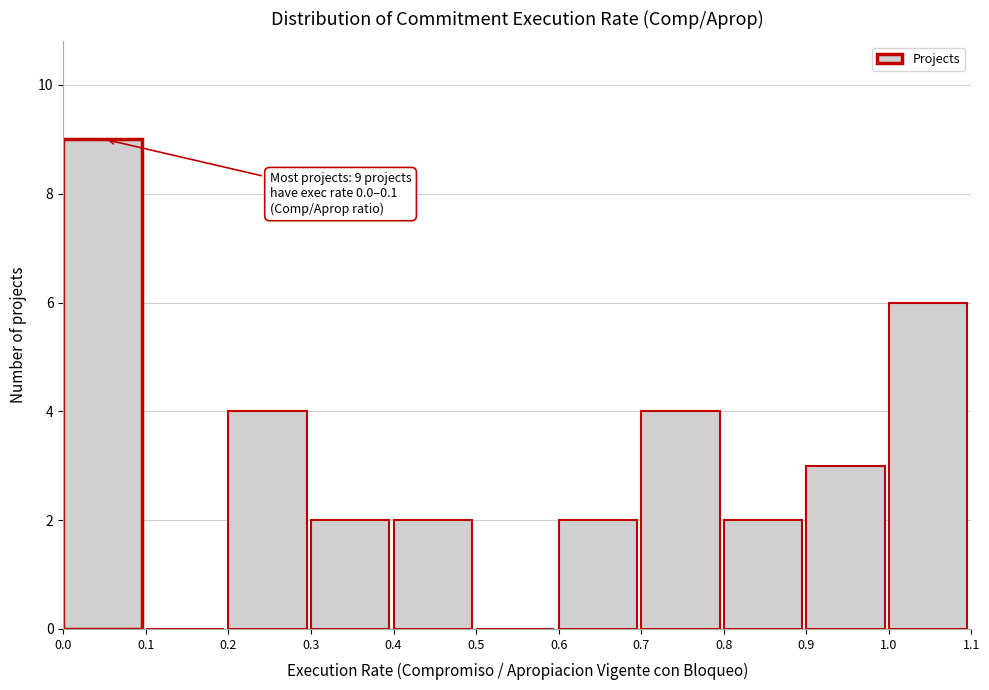

Which range on the x-axis has the tallest bar?

0.0 to 0.1